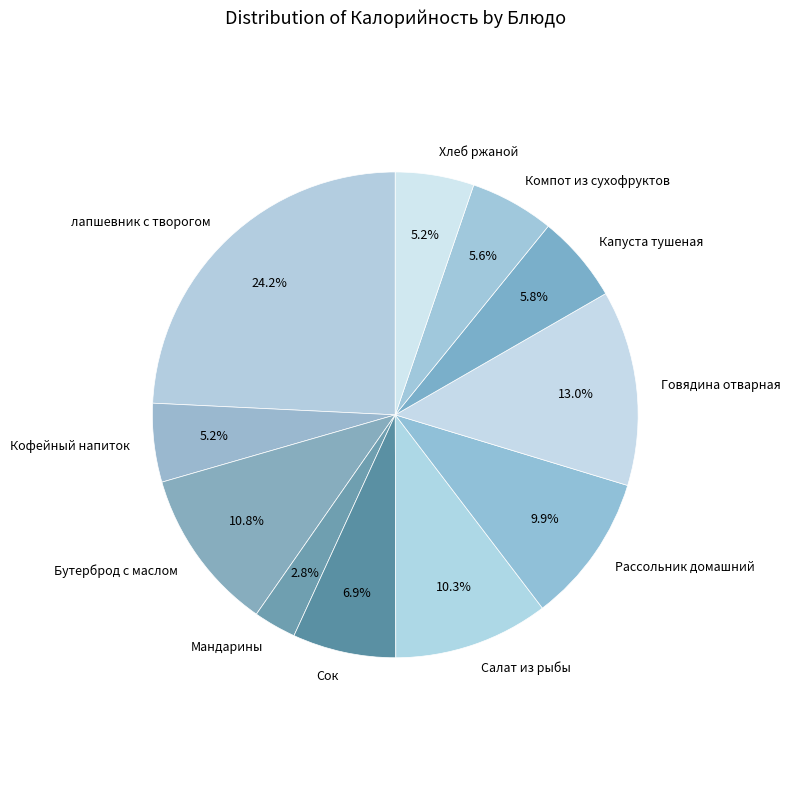

Does Сок account for over 50% of the chart?

No